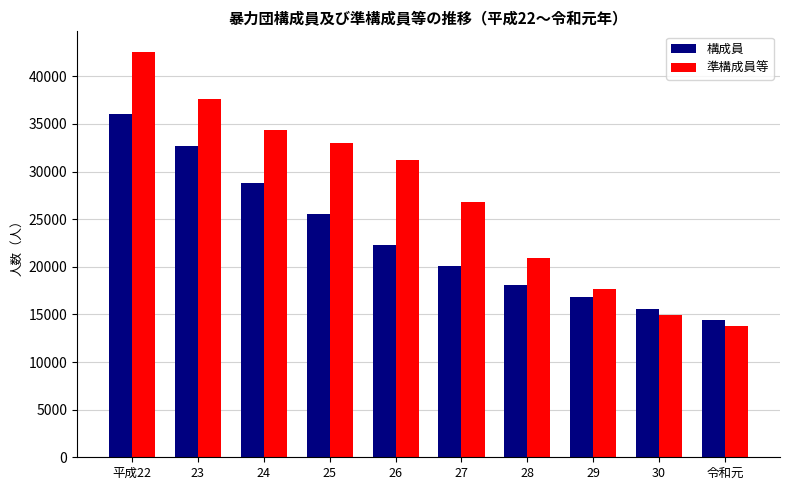

How many bars are there in each group?

2